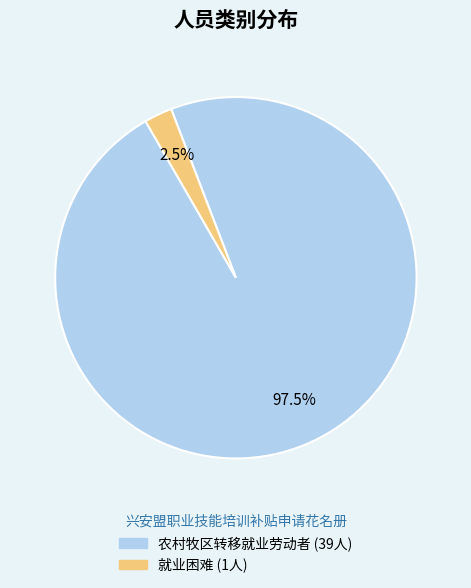

Rank the categories by value from highest to lowest.

农村牧区转移就业劳动者, 就业困难